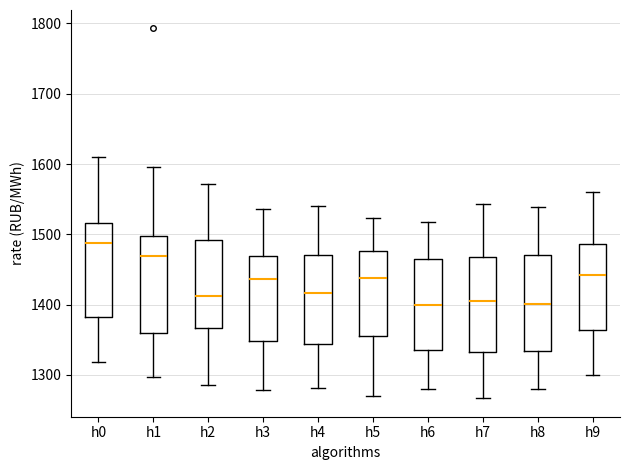

Reading left to right, transcribe this box plot: for each box, give where its median line is, the range the box spans, and where its two whiskers end, as read against the y-axis. The values are not printed on the chart, so give them approximately, as read against the axis.

h0: median 1490, box 1380 to 1520, whiskers 1320 to 1610
h1: median 1470, box 1360 to 1500, whiskers 1300 to 1600
h2: median 1410, box 1370 to 1490, whiskers 1290 to 1570
h3: median 1440, box 1350 to 1470, whiskers 1280 to 1540
h4: median 1420, box 1340 to 1470, whiskers 1280 to 1540
h5: median 1440, box 1350 to 1480, whiskers 1270 to 1520
h6: median 1400, box 1340 to 1460, whiskers 1280 to 1520
h7: median 1410, box 1330 to 1470, whiskers 1270 to 1540
h8: median 1400, box 1330 to 1470, whiskers 1280 to 1540
h9: median 1440, box 1360 to 1490, whiskers 1300 to 1560